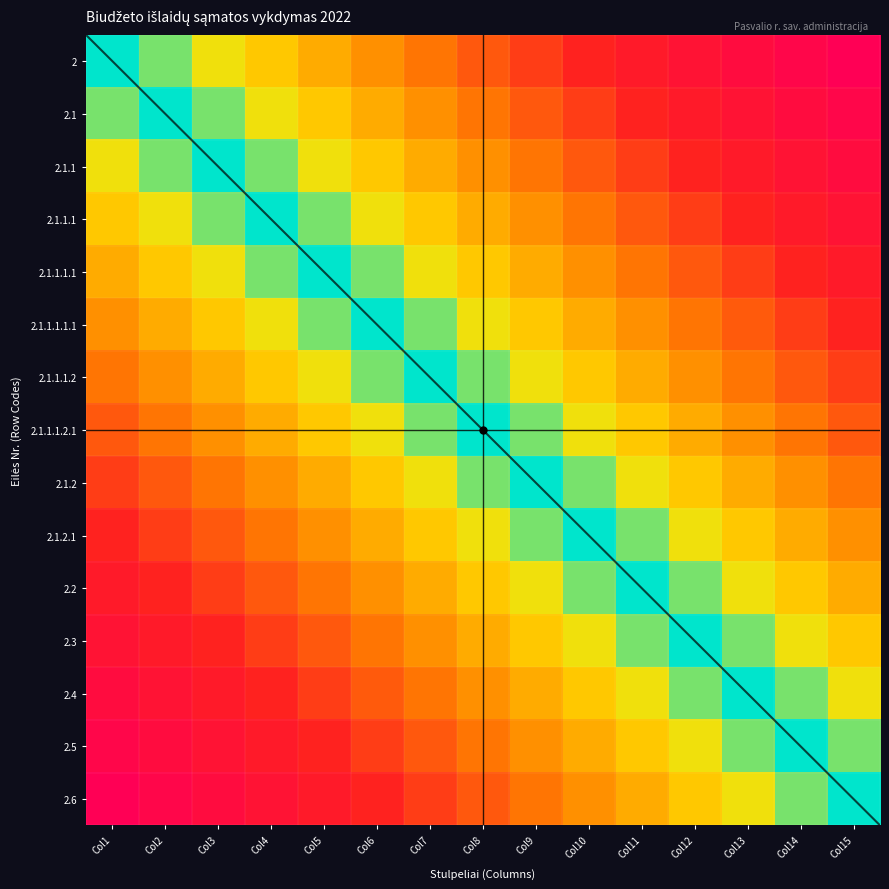

Which has a higher value, Col7 or Col2?

Col7